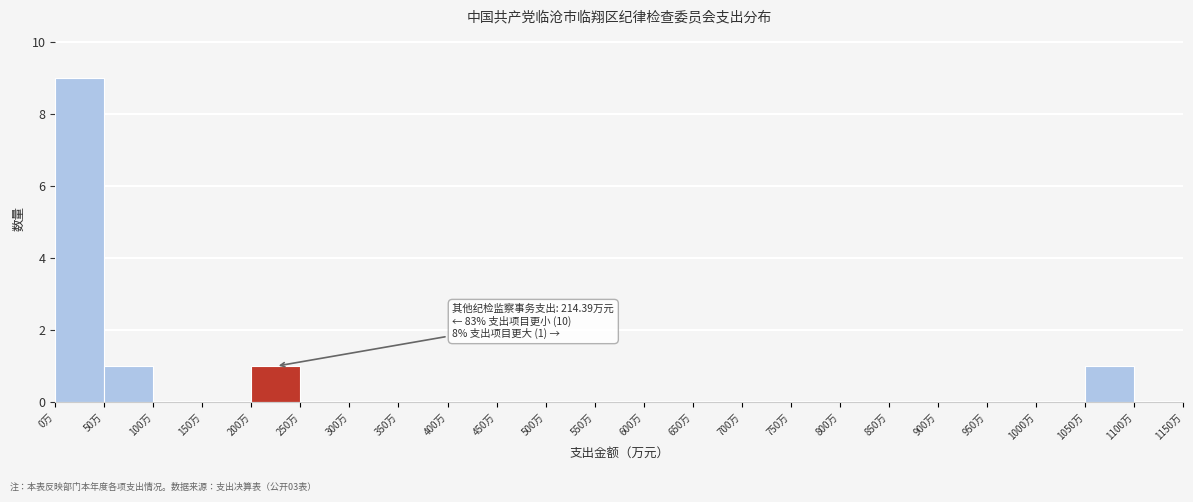

Over which range of the x-axis is the bar tallest?

0 to 50